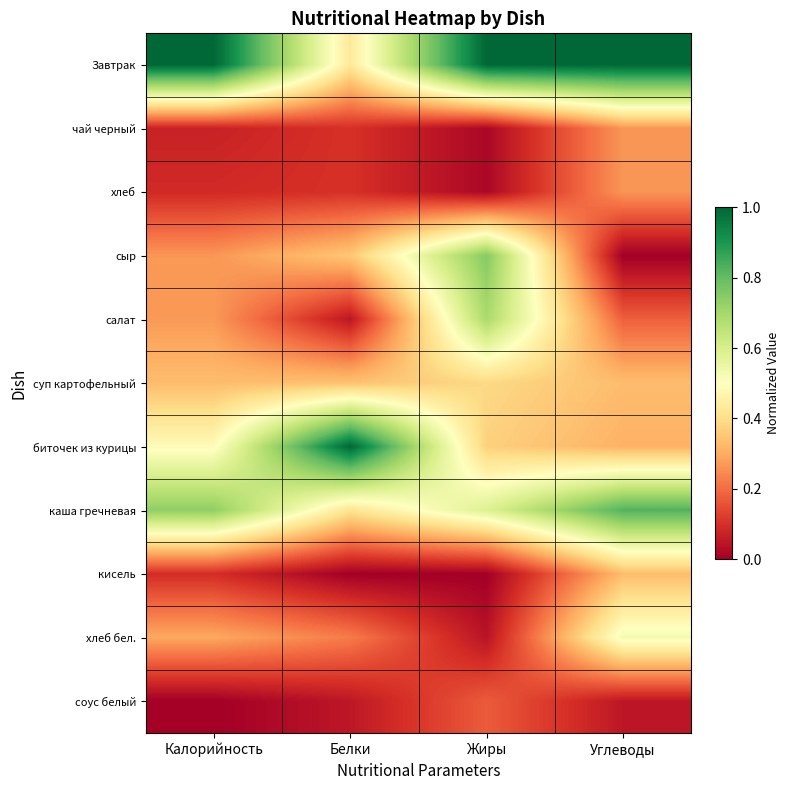

Reading left to right, what are all the values shown in this chart?

Завтрак: Калорийность=1.0	Белки=0.4	Жиры=1.0	Углеводы=1.0
чай черный: Калорийность=0.1	Белки=0.1	Жиры=0.0	Углеводы=0.3
хлеб: Калорийность=0.1	Белки=0.1	Жиры=0.0	Углеводы=0.3
сыр: Калорийность=0.3	Белки=0.4	Жиры=0.8	Углеводы=0.0
салат: Калорийность=0.3	Белки=0.0	Жиры=0.7	Углеводы=0.2
суп картофельный: Калорийность=0.3	Белки=0.3	Жиры=0.4	Углеводы=0.3
биточек из курицы: Калорийность=0.5	Белки=1.0	Жиры=0.4	Углеводы=0.3
каша гречневая: Калорийность=0.7	Белки=0.4	Жиры=0.6	Углеводы=0.8
кисель: Калорийность=0.1	Белки=0.0	Жиры=0.0	Углеводы=0.3
хлеб бел.: Калорийность=0.3	Белки=0.2	Жиры=0.0	Углеводы=0.5
соус белый: Калорийность=0.0	Белки=0.1	Жиры=0.2	Углеводы=0.0